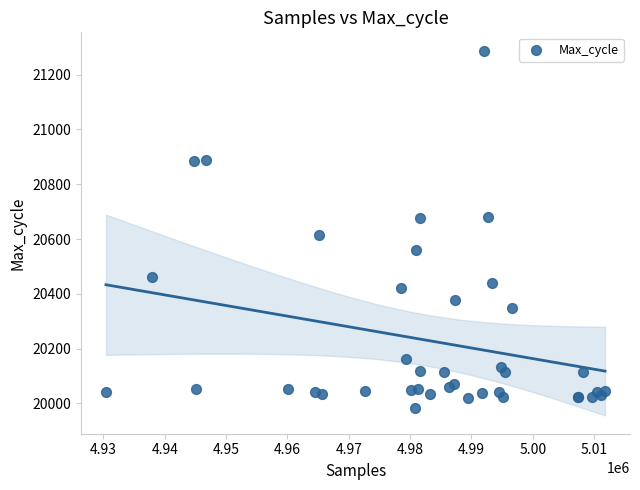

What Y value in the scatter plot is closest to 20635?

20614